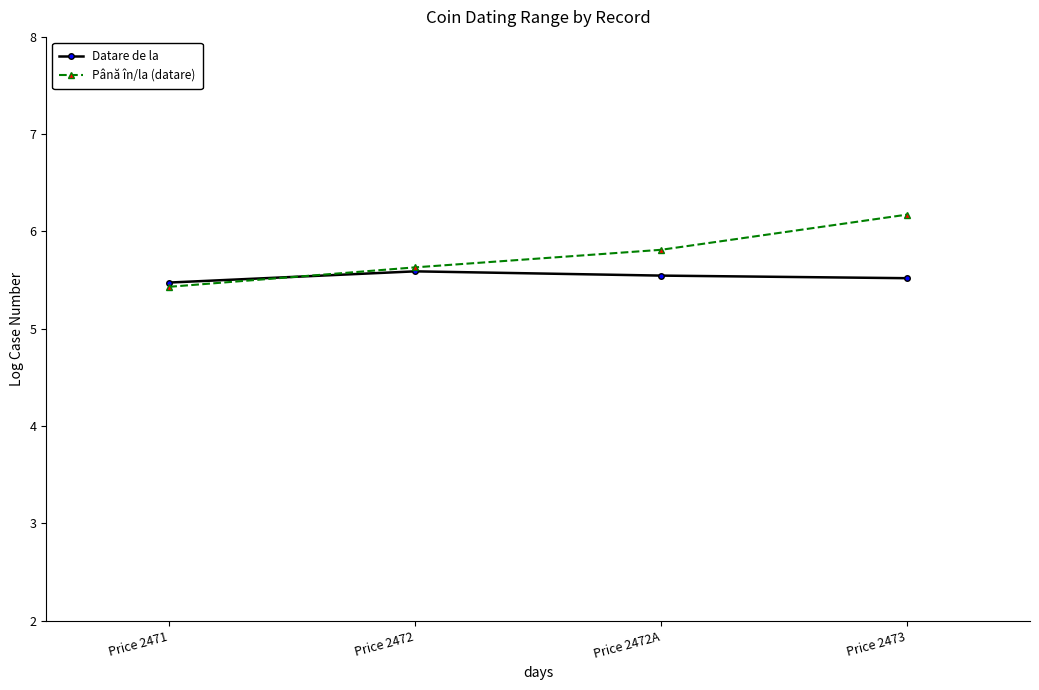

What is the highest value of the Până în/la (datare) series?

6.2